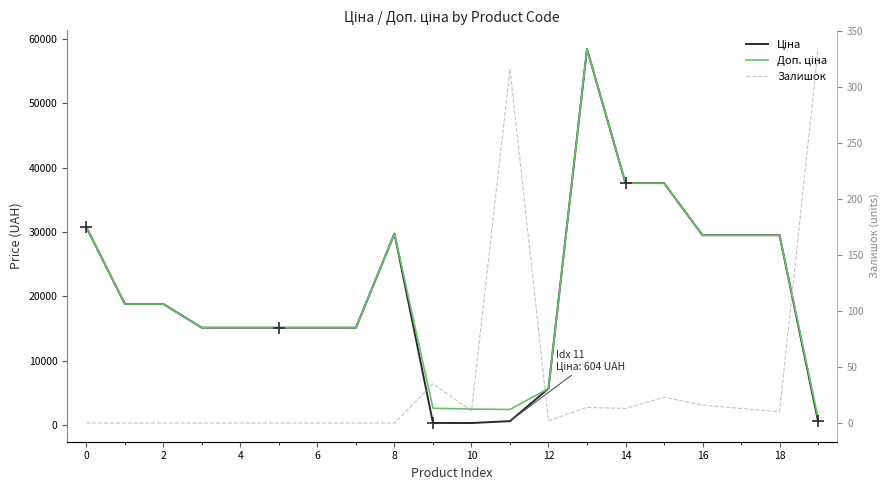

True or false: Доп. ціна and Залишок cross at least once.

False